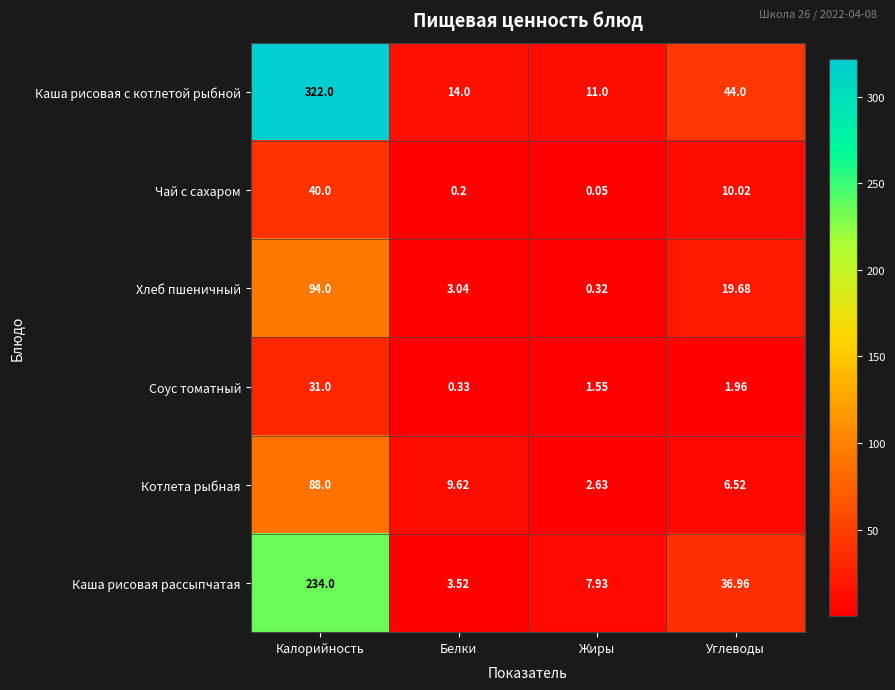

At Углеводы, list the series in order from largest to smallest.

Каша рисовая с котлетой рыбной, Каша рисовая рассыпчатая, Хлеб пшеничный, Чай с сахаром, Котлета рыбная, Соус томатный